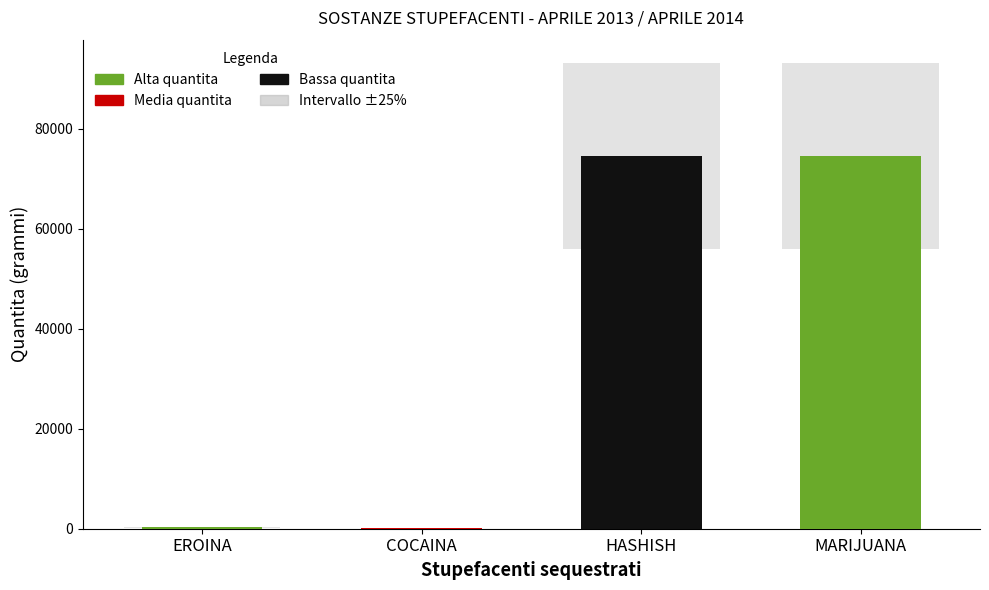

What is the difference between the values at HASHISH and EROINA?

74188.2